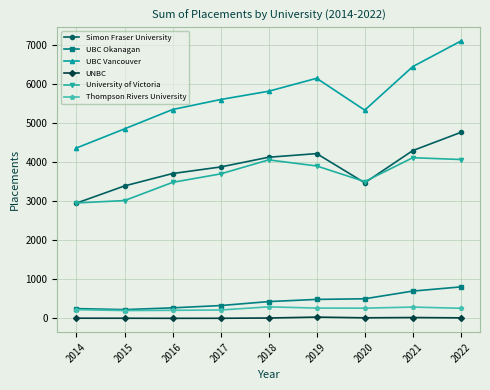

Which series has the largest total across all categories?

UBC Vancouver